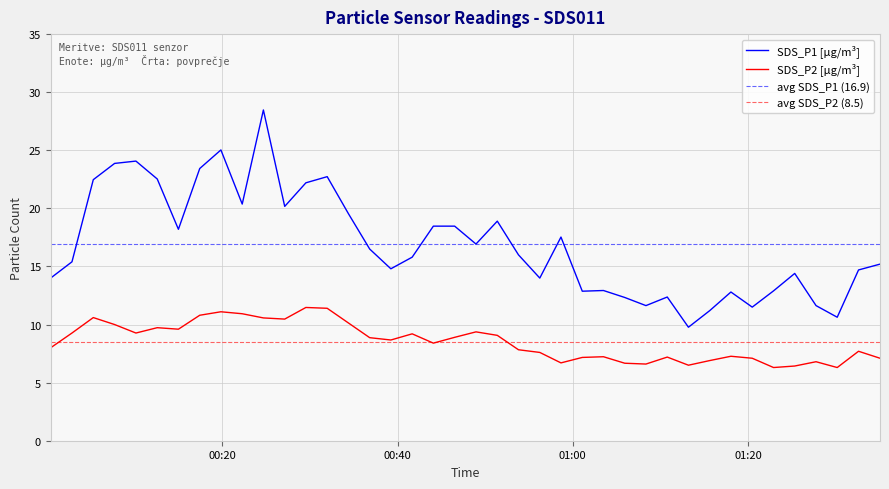

Rank the series by their average value, from highest to lowest.

SDS_P1, SDS_P2